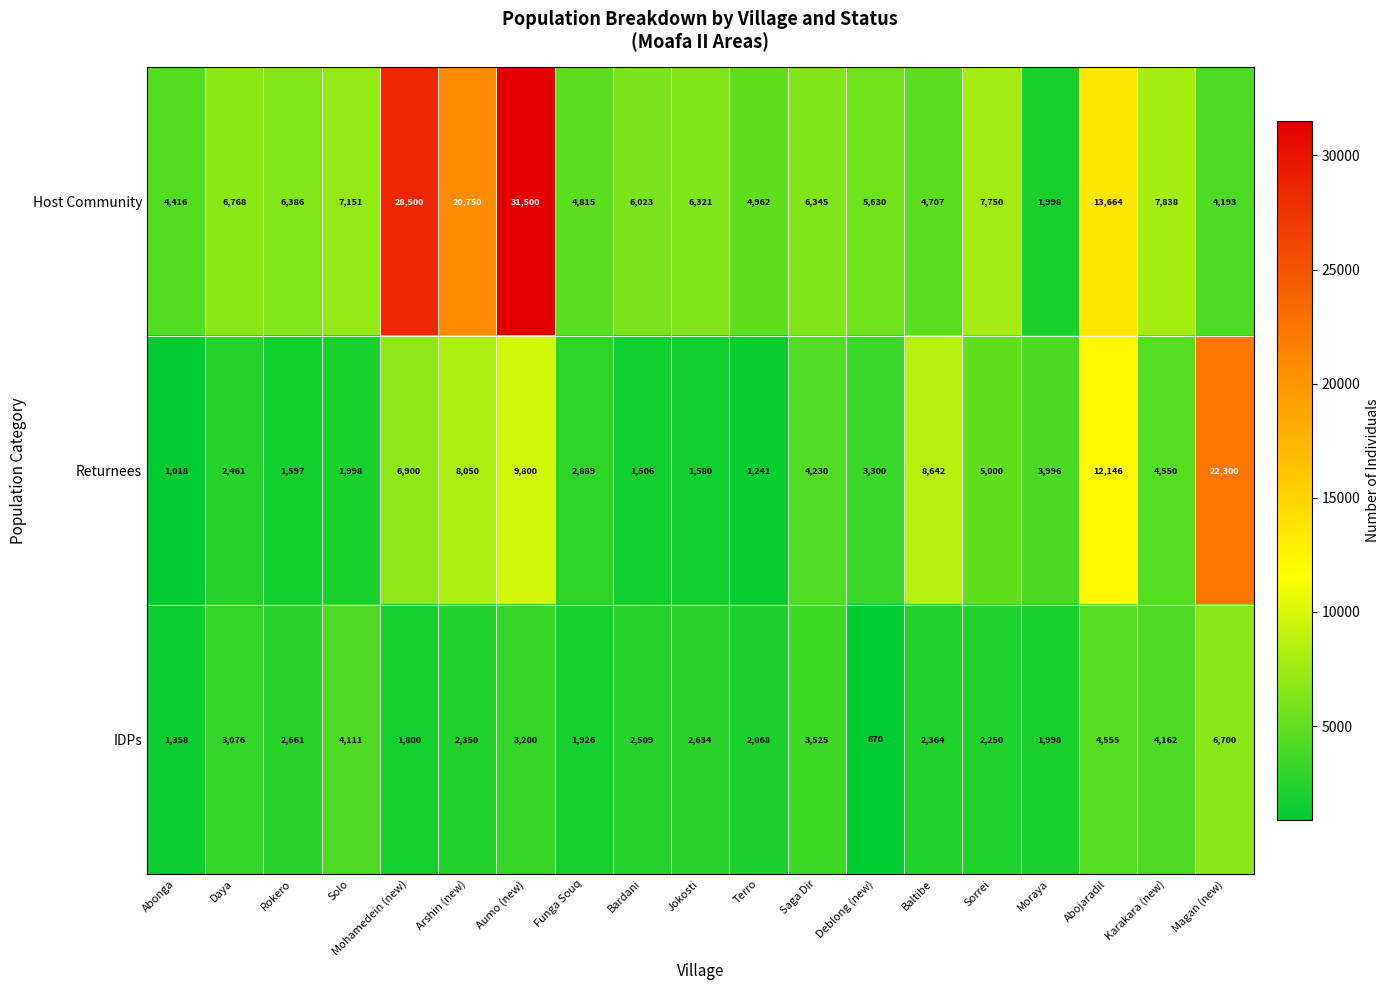

At Funga Souq, list the series in order from smallest to largest.

IDPs, Returnees, Host Community